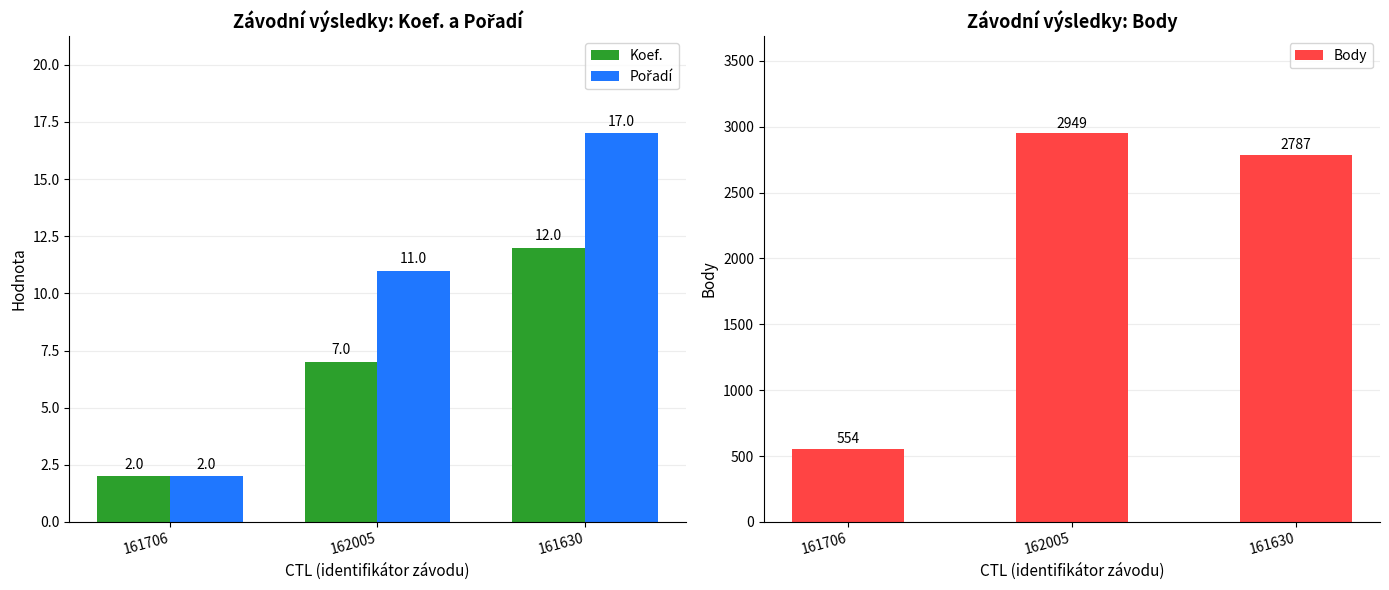

Between 161706 and 161630, which series saw the biggest shift?

Body